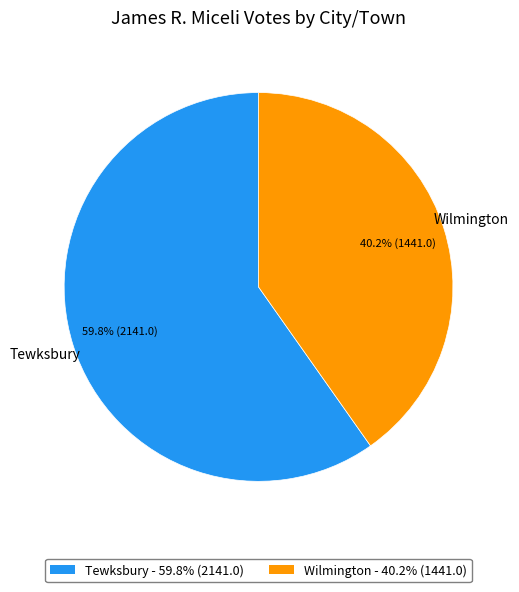

What percentage is NOT represented by Wilmington?

59.8%